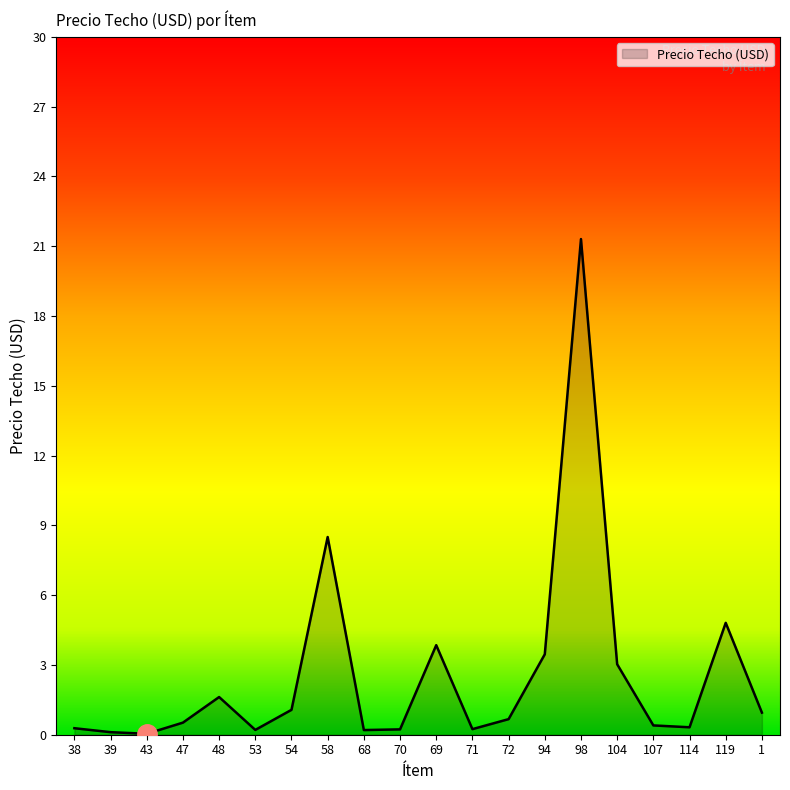

What is the sum of all values?

51.8